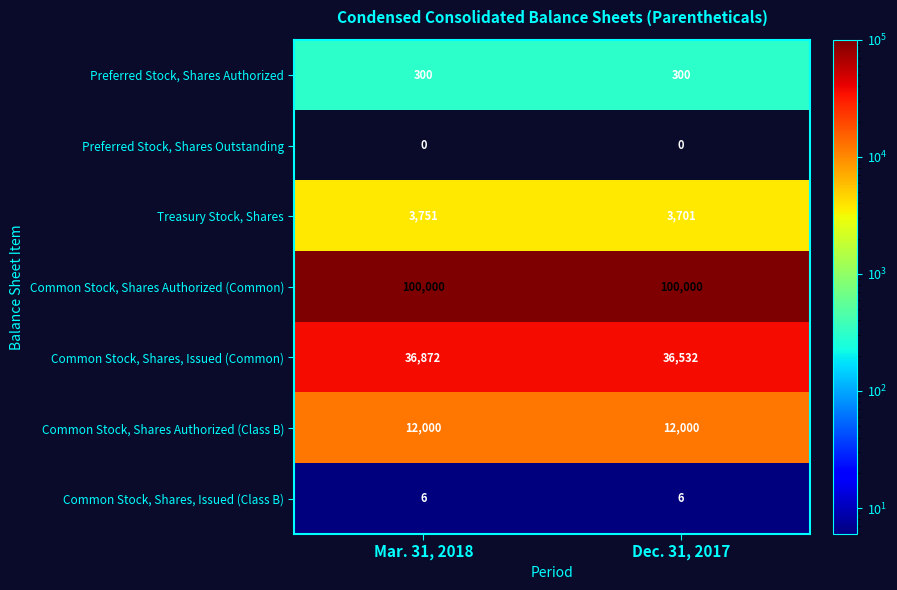

List the series in order of their peak value, lowest first.

Preferred Stock, Shares Outstanding, Common Stock, Shares, Issued (Class B), Preferred Stock, Shares Authorized, Treasury Stock, Shares, Common Stock, Shares Authorized (Class B), Common Stock, Shares, Issued (Common), Common Stock, Shares Authorized (Common)